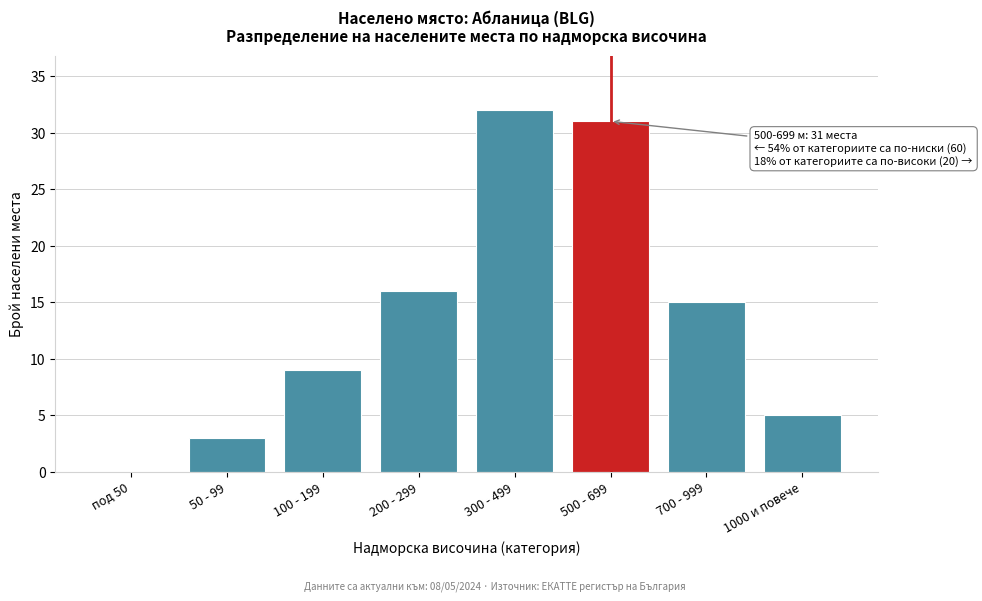

Reading left to right, what are all the values shown in this chart?

под 50=0	50 - 99=3	100 - 199=9	200 - 299=16	300 - 499=32	500 - 699=31	700 - 999=15	1000 и повече=5